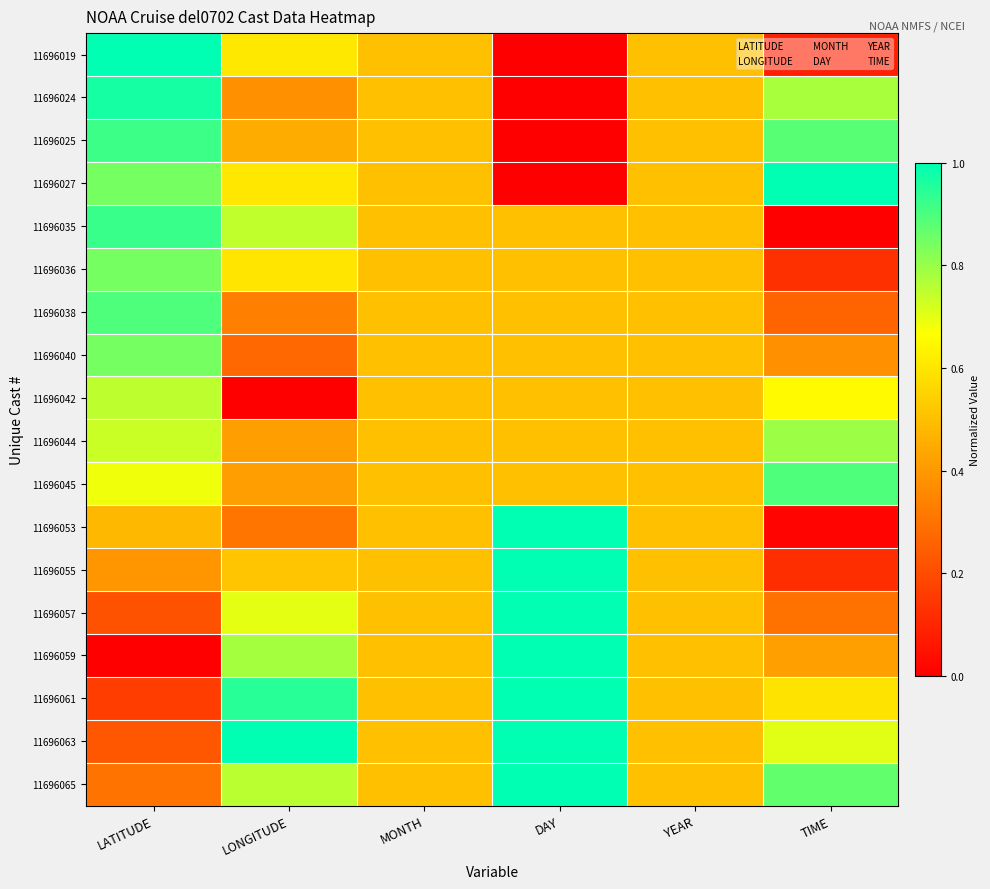

Which label corresponds to the smallest value in the chart?

DAY